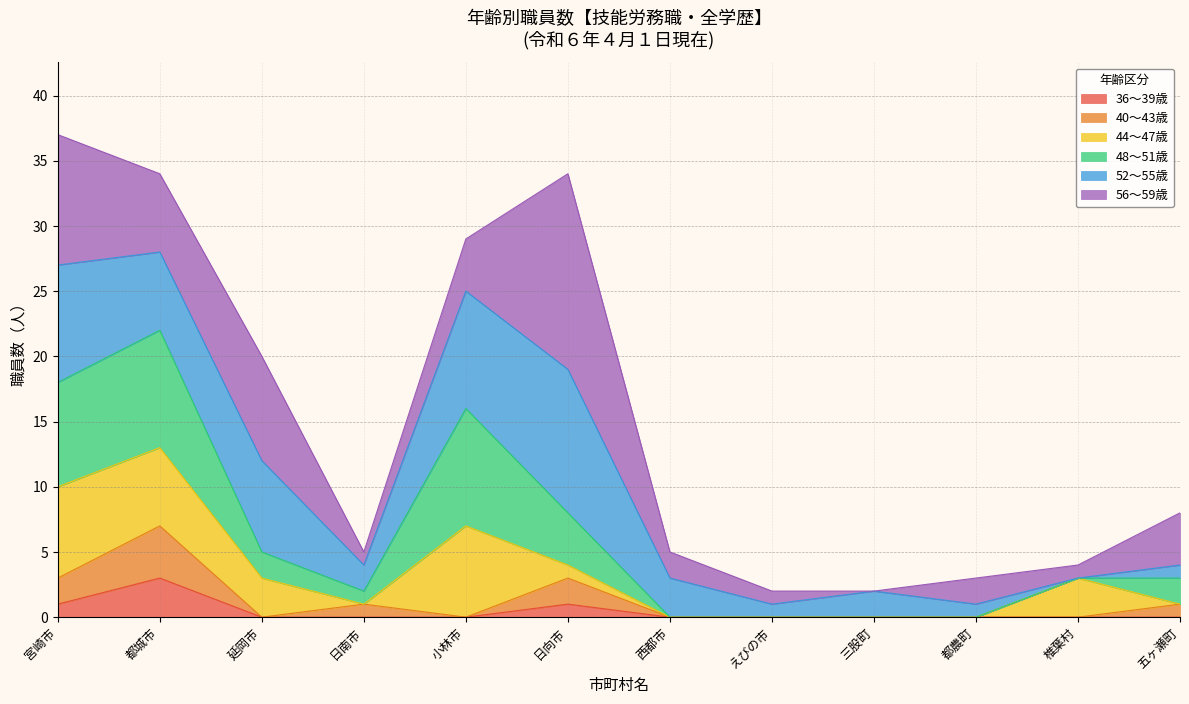

What is the total value across all series at 小林市?

29